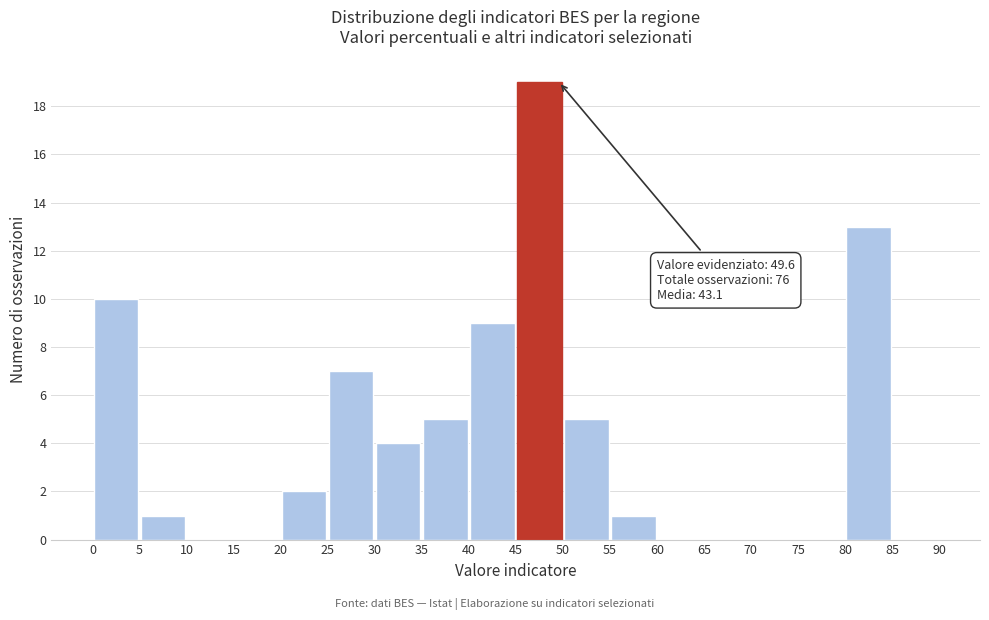

Over which range of the x-axis is the bar tallest?

45 to 50